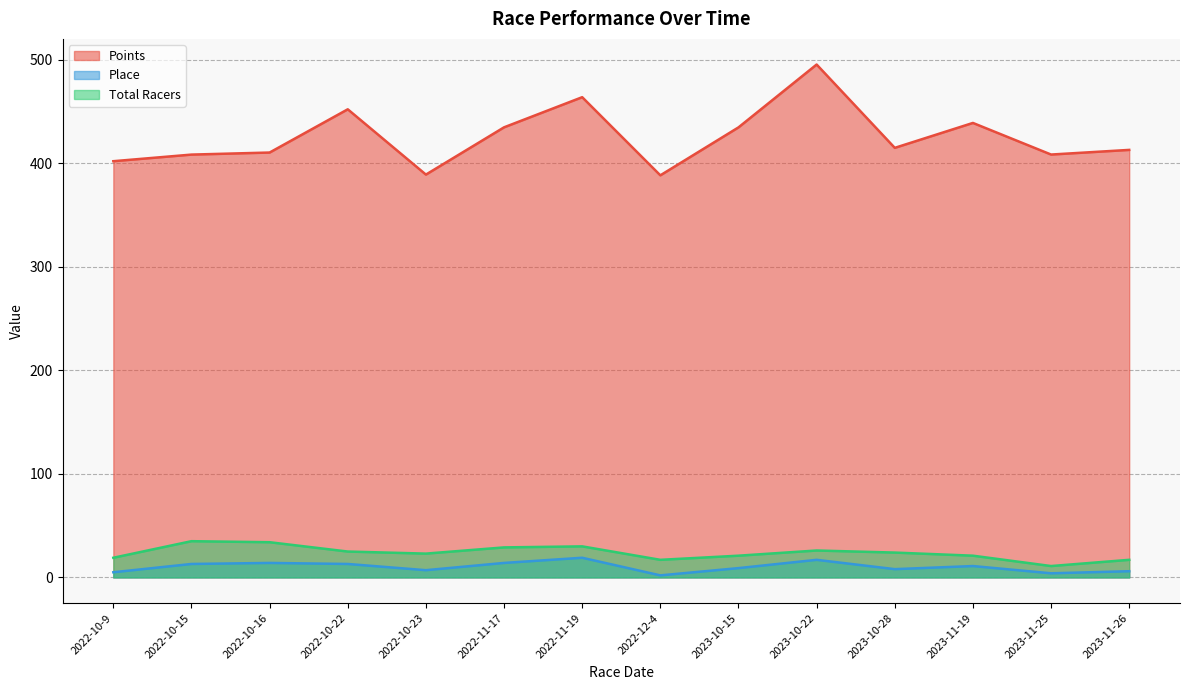

True or false: Total Racers and Place cross at least once.

False